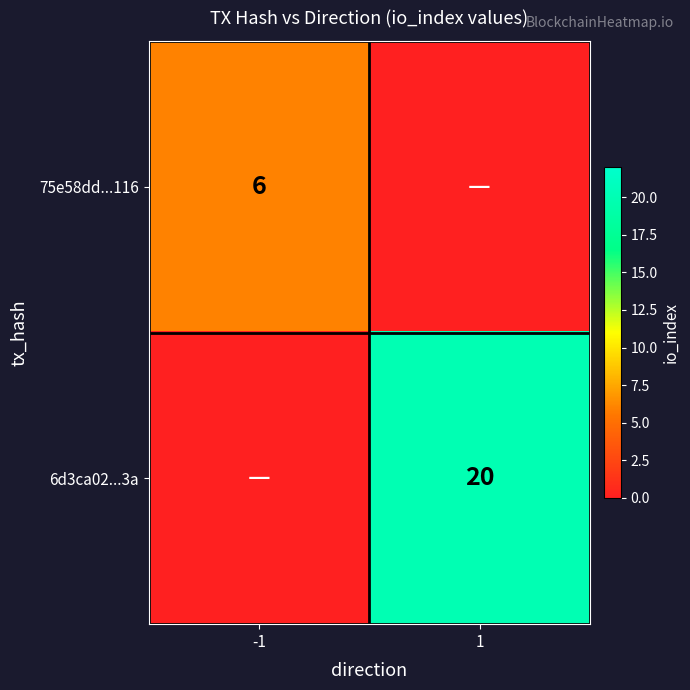

Is it true that 6d3ca02...3a equals 11 at 1?

False